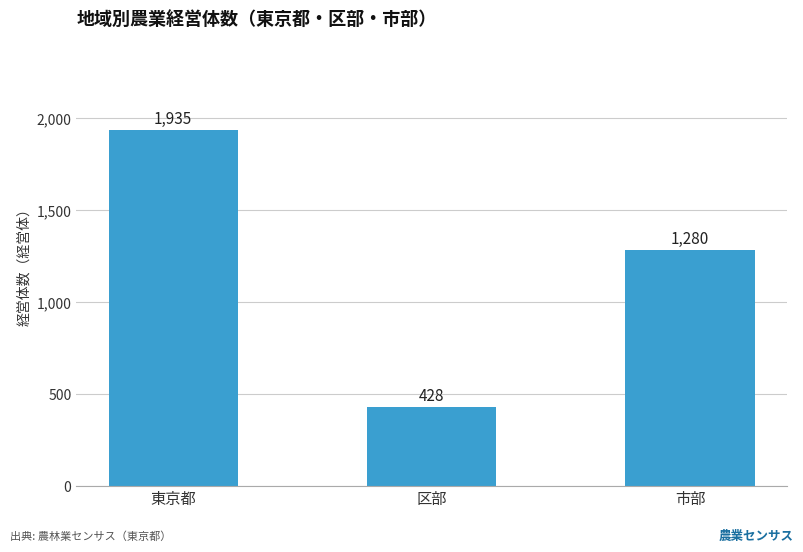

Which label corresponds to the smallest value in the chart?

区部